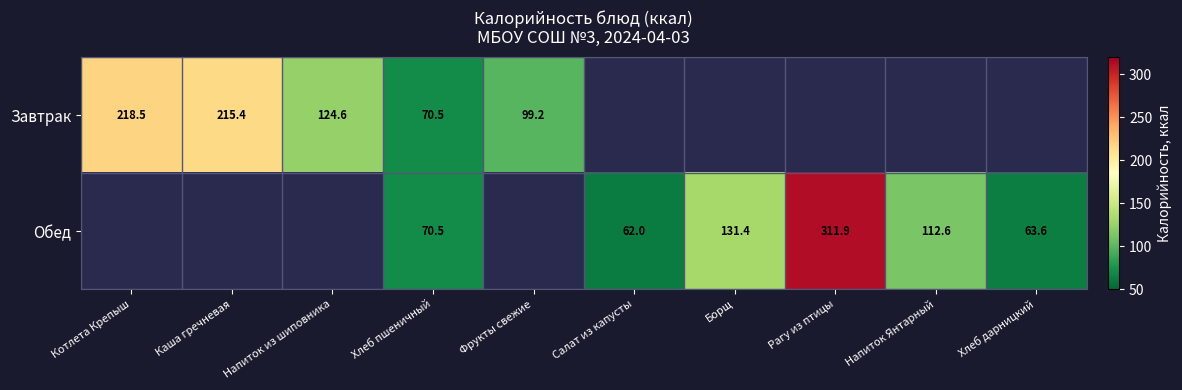

True or false: Завтрак has a value of 215.4 at Каша гречневая.

True